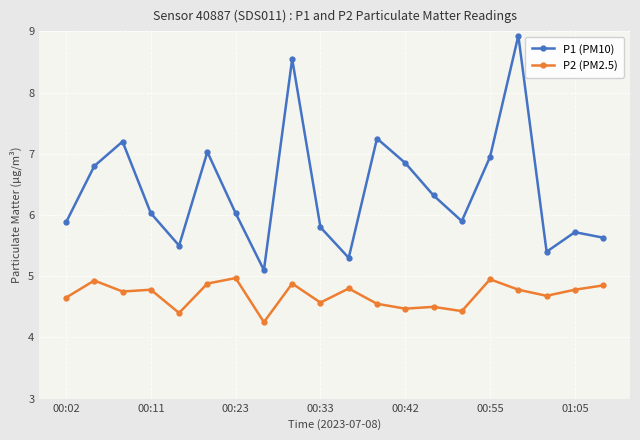

What is the difference between the second highest and minimum values in the P2 (PM2.5) series?

0.7